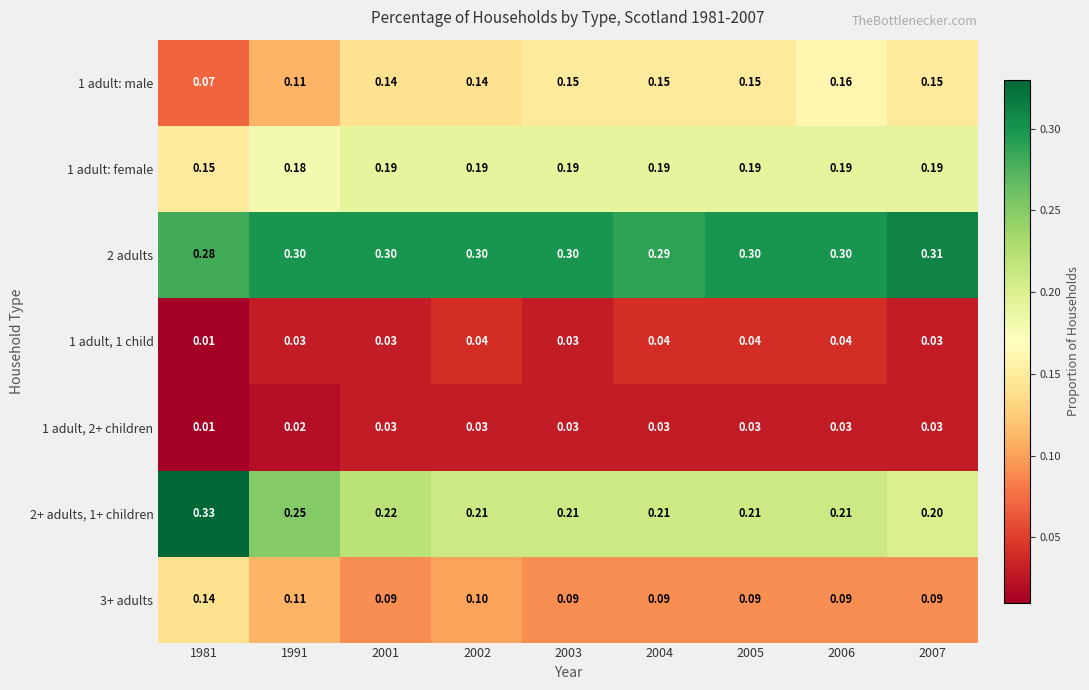

Count the number of categories in the chart.

9